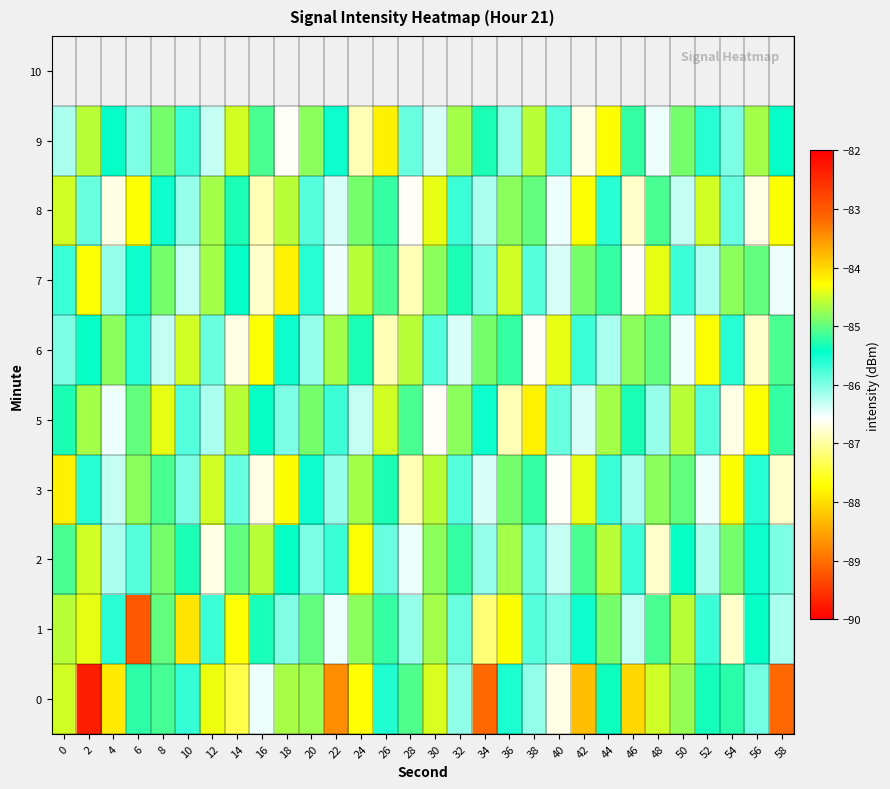

At 4, list the series in order from smallest to largest.

0, 8, 5, 3, 2, 7, 1, 9, 6, 10